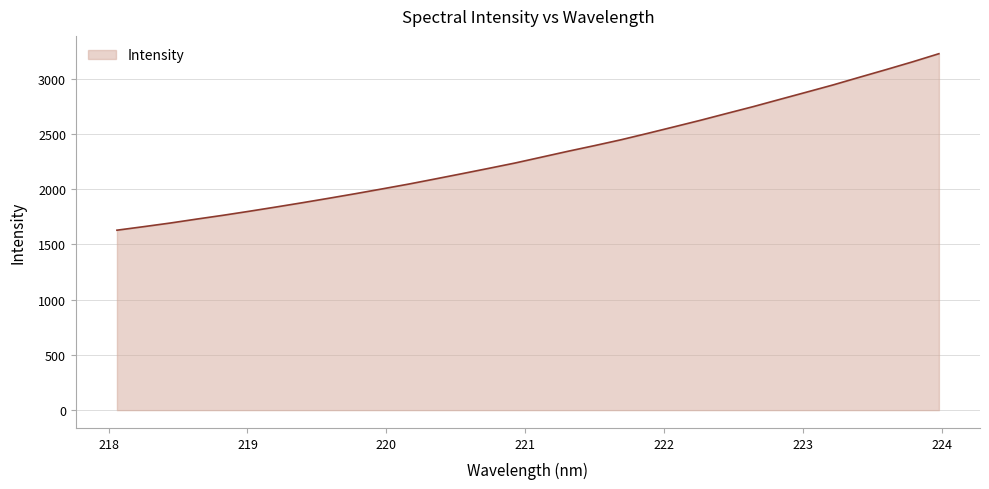

What is the maximum value shown in the chart?

3227.4